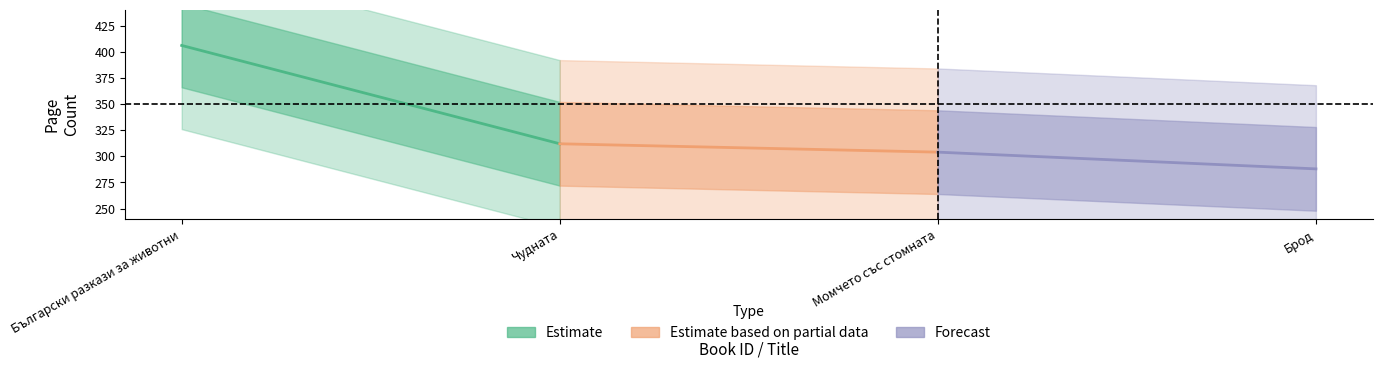

The Estimate based on partial data series shows 140 at Чудната. True or false?

False